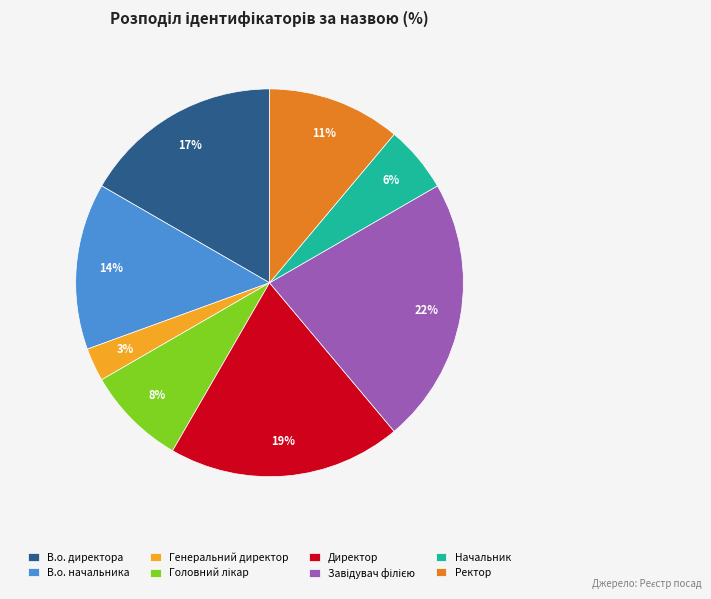

To the nearest percent, what is the average slice percentage?

12%